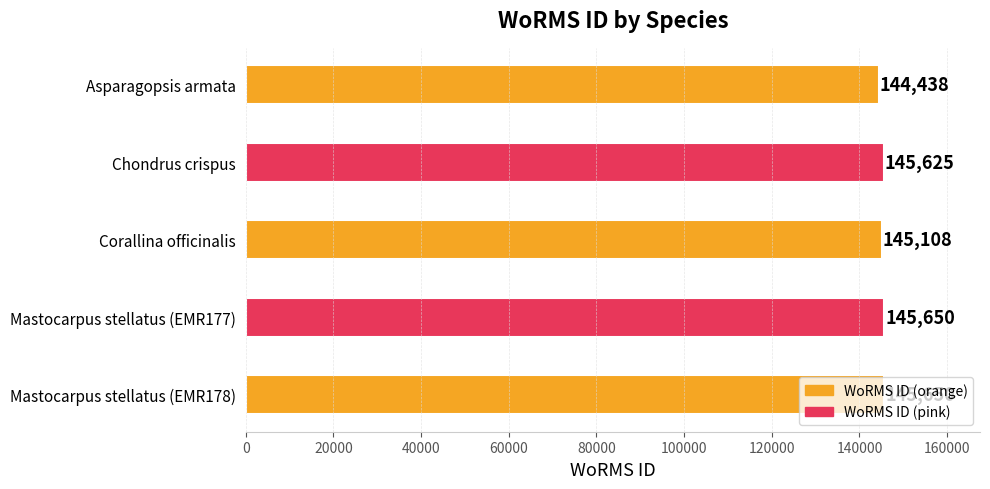

What is the sum of all values?

726471